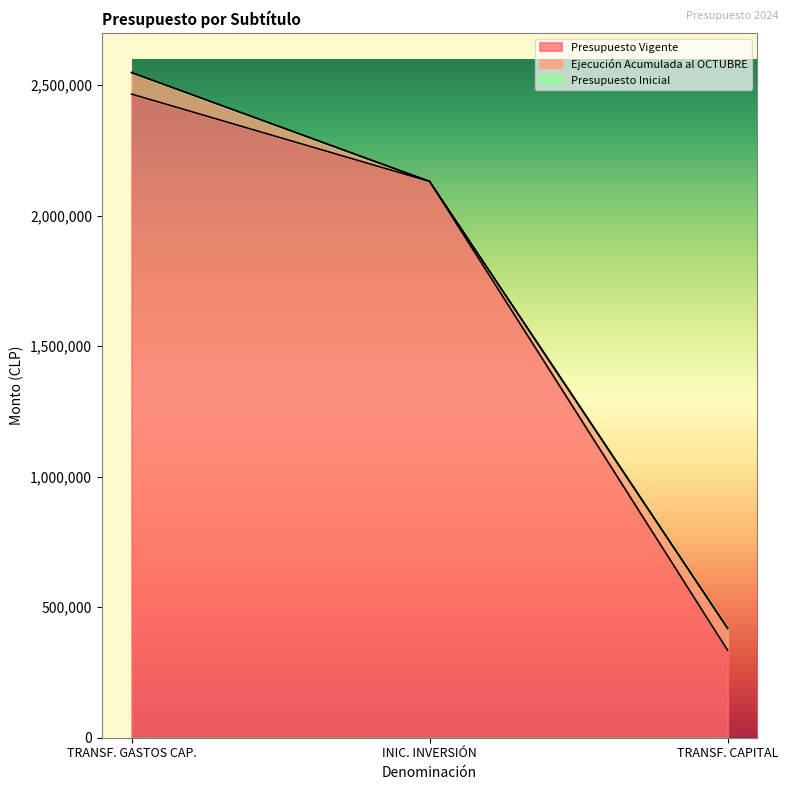

The Presupuesto Vigente series shows 334598 at TRANSF. CAPITAL. True or false?

True